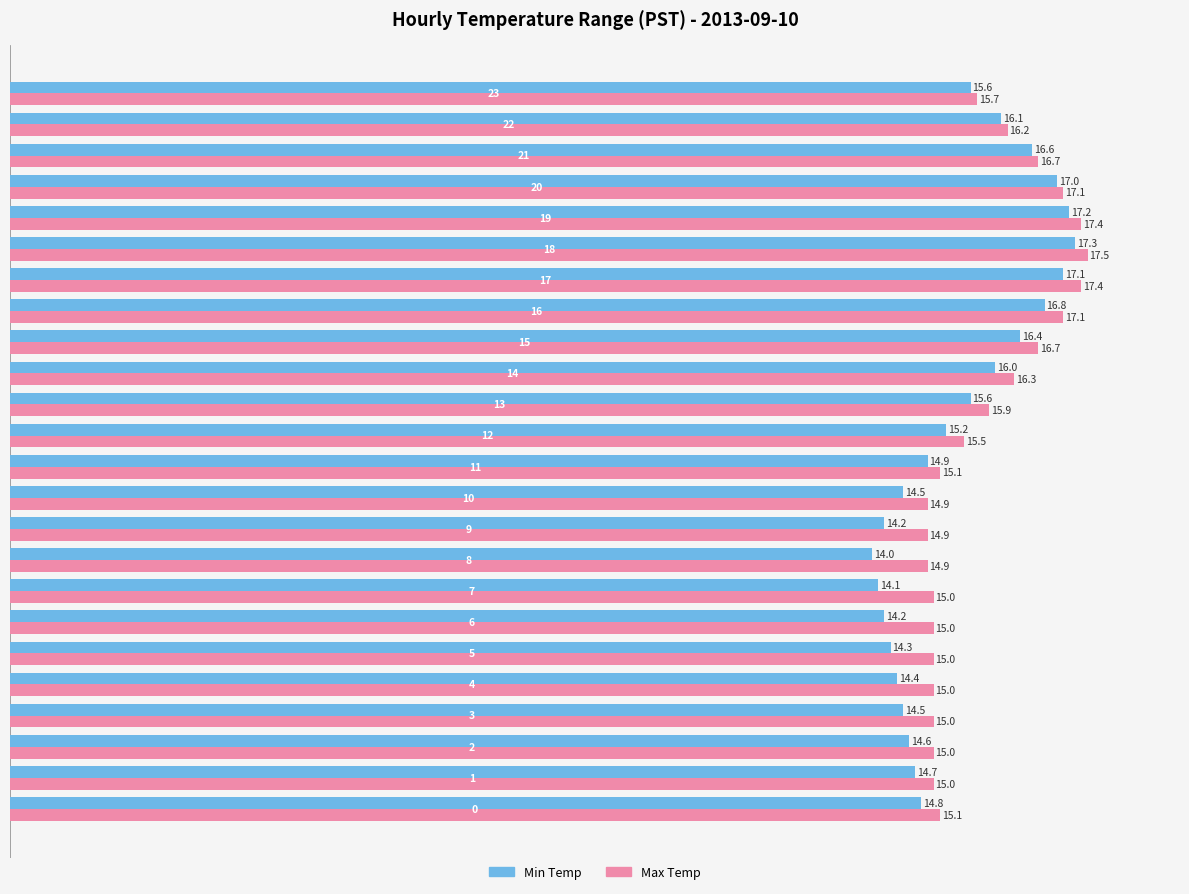

What is the minimum value shown in the chart?

14.0